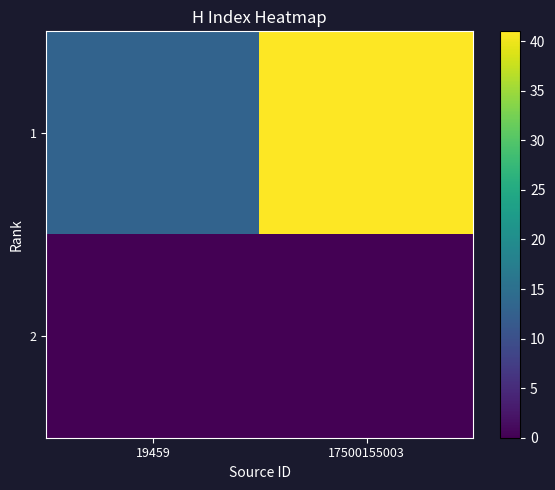

How many series are shown in this chart?

2